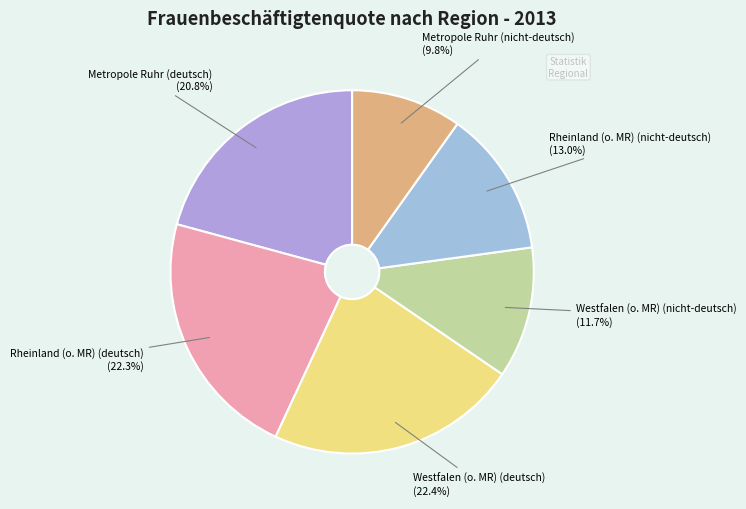

To the nearest percent, what percentage of the pie is Rheinland (o. MR) (nicht-deutsch)?

13%